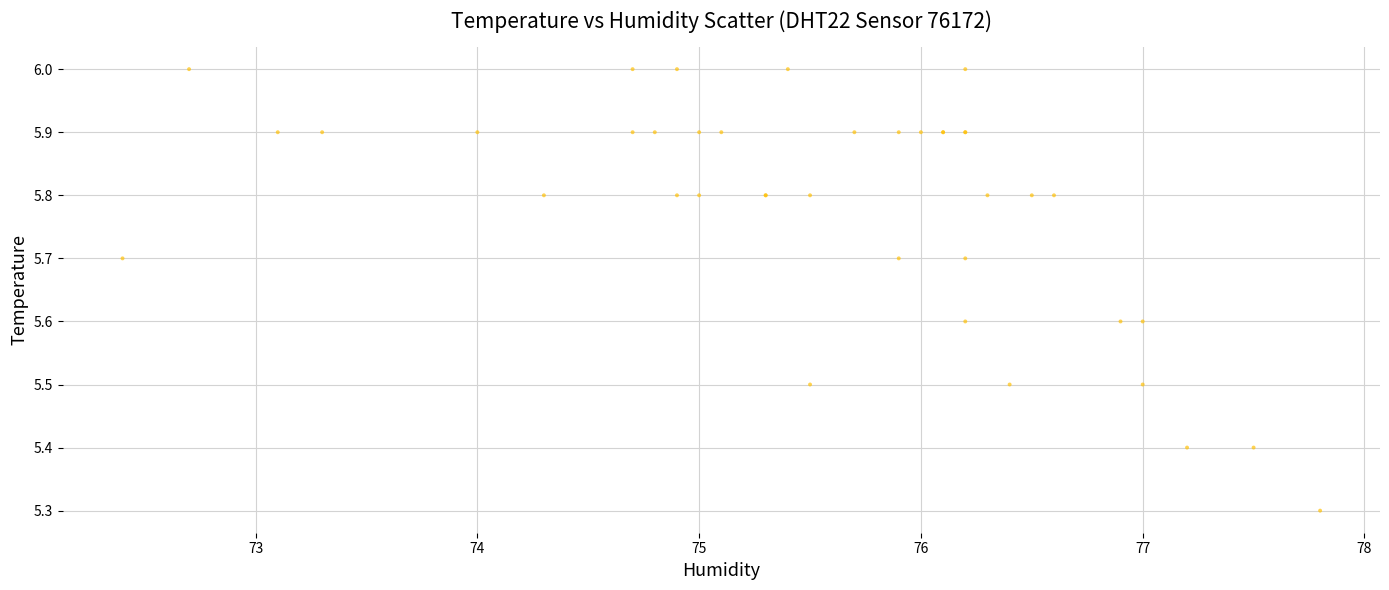

What Y value in the scatter plot is closest to 5?

5.3